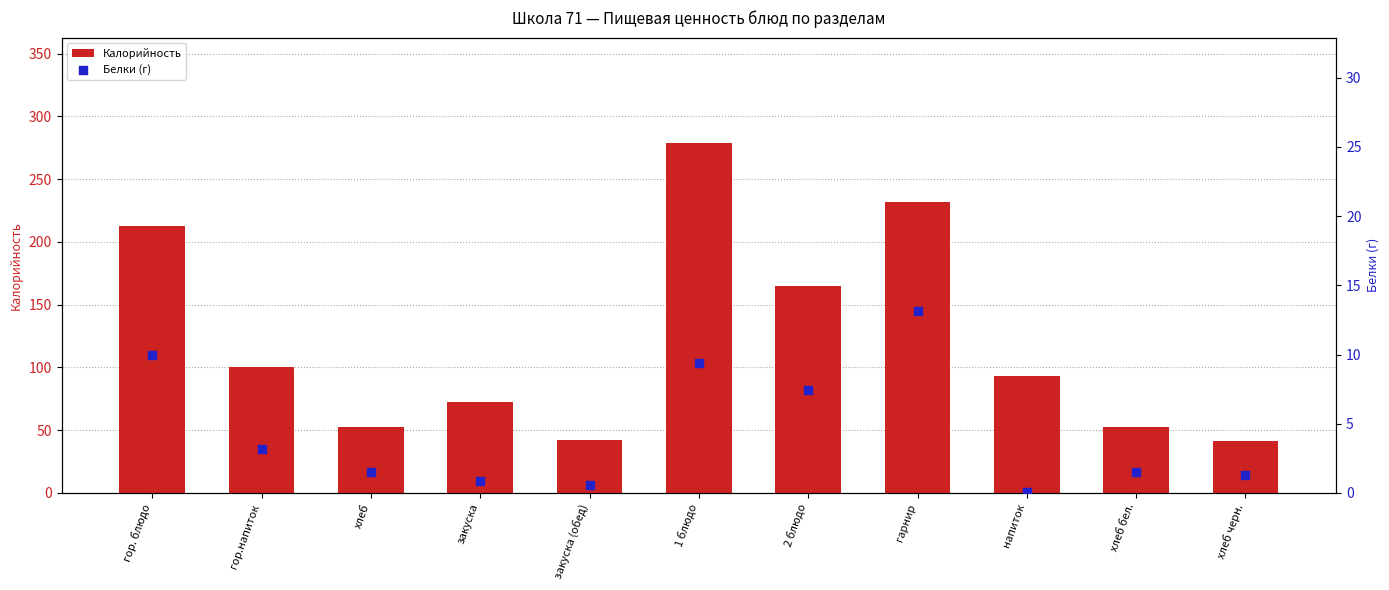

At how many categories does at least one series exceed 267?

1